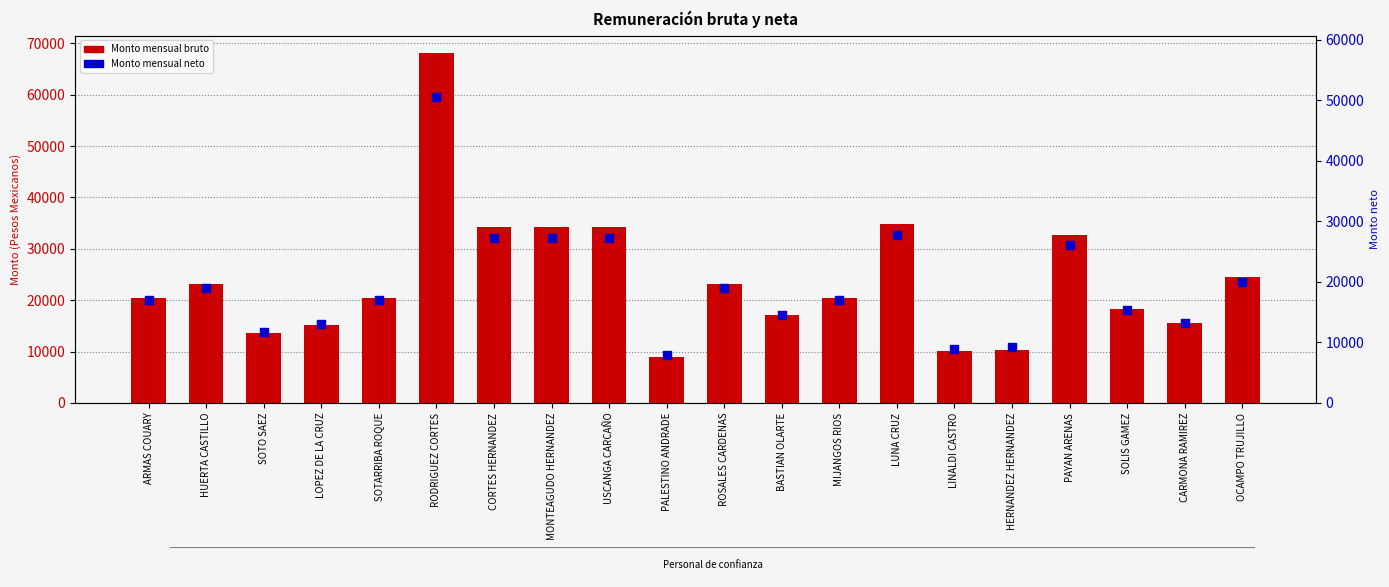

Which series reaches the maximum Y coordinate?

Monto mensual bruto